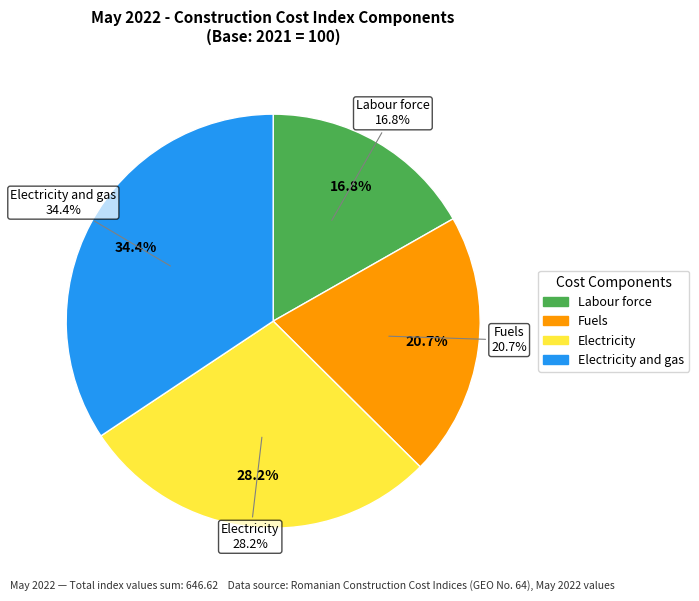

The Labour force slice represents 2% of the pie. True or false?

False